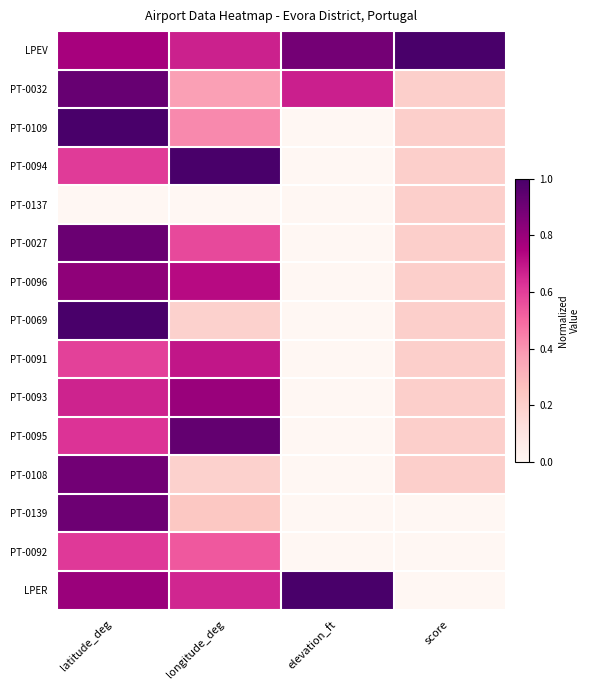

What is the total value across all series at latitude_deg?

11.1